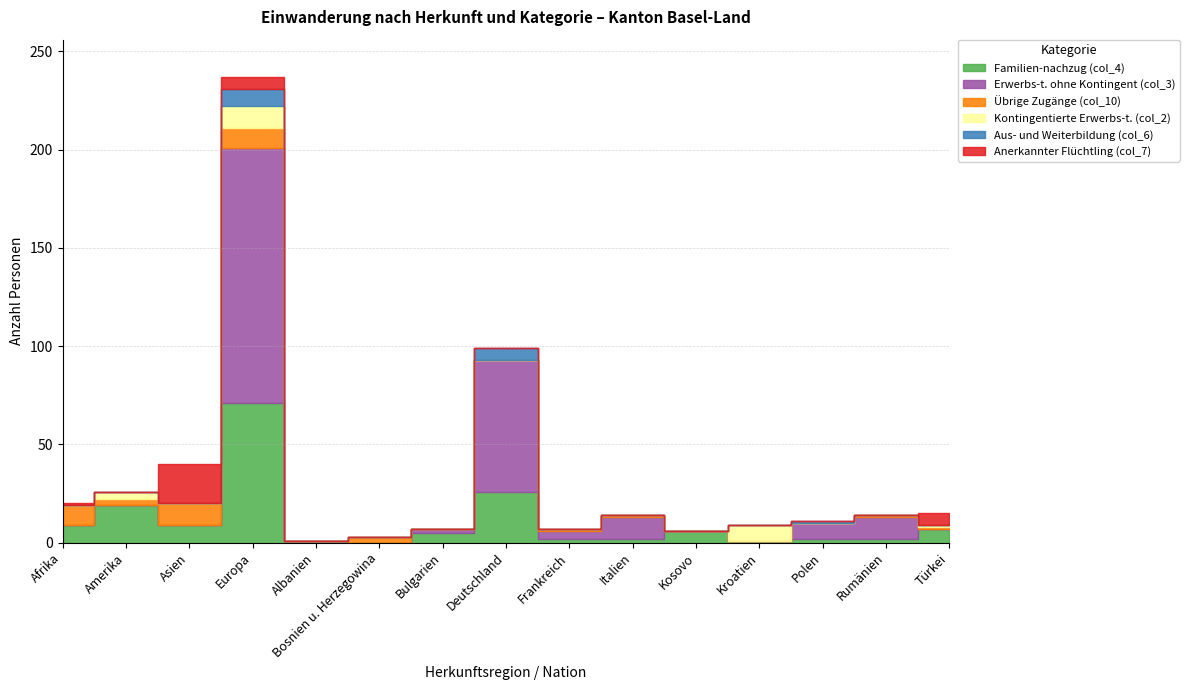

Reading left to right, what are all the values shown in this chart?

Familien-nachzug (col_4): Afrika=9	Amerika=19	Asien=9	Europa=71	Albanien=1	Bosnien u. Herzegowina=0	Bulgarien=5	Deutschland=26	Frankreich=2	Italien=2	Kosovo=6	Kroatien=1	Polen=2	Rumänien=2	Türkei=7
Erwerbs-t. ohne Kontingent (col_3): Afrika=0	Amerika=0	Asien=0	Europa=130	Albanien=0	Bosnien u. Herzegowina=0	Bulgarien=2	Deutschland=67	Frankreich=4	Italien=11	Kosovo=0	Kroatien=0	Polen=8	Rumänien=11	Türkei=0
Übrige Zugänge (col_10): Afrika=10	Amerika=3	Asien=11	Europa=10	Albanien=0	Bosnien u. Herzegowina=3	Bulgarien=0	Deutschland=0	Frankreich=1	Italien=1	Kosovo=0	Kroatien=0	Polen=0	Rumänien=1	Türkei=1
Kontingentierte Erwerbs-t. (col_2): Afrika=0	Amerika=4	Asien=0	Europa=11	Albanien=0	Bosnien u. Herzegowina=0	Bulgarien=0	Deutschland=0	Frankreich=0	Italien=0	Kosovo=0	Kroatien=8	Polen=0	Rumänien=0	Türkei=1
Aus- und Weiterbildung (col_6): Afrika=0	Amerika=0	Asien=0	Europa=9	Albanien=0	Bosnien u. Herzegowina=0	Bulgarien=0	Deutschland=6	Frankreich=0	Italien=0	Kosovo=0	Kroatien=0	Polen=1	Rumänien=0	Türkei=0
Anerkannter Flüchtling (col_7): Afrika=1	Amerika=0	Asien=20	Europa=6	Albanien=0	Bosnien u. Herzegowina=0	Bulgarien=0	Deutschland=0	Frankreich=0	Italien=0	Kosovo=0	Kroatien=0	Polen=0	Rumänien=0	Türkei=6